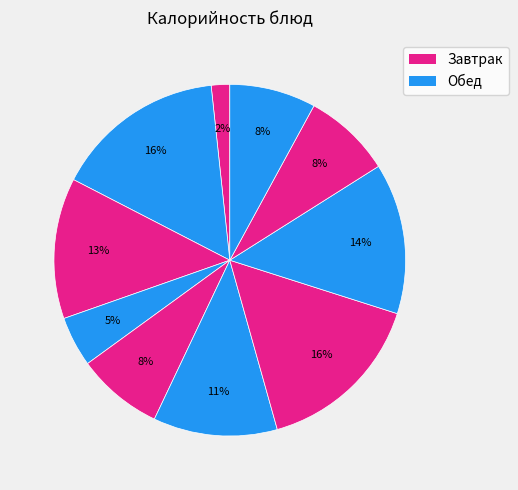

How many segments does this pie chart have?

10